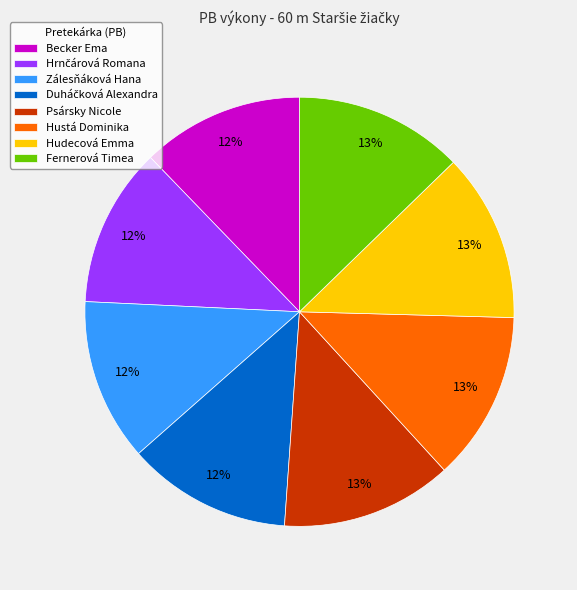

Count the number of slices in the pie.

8